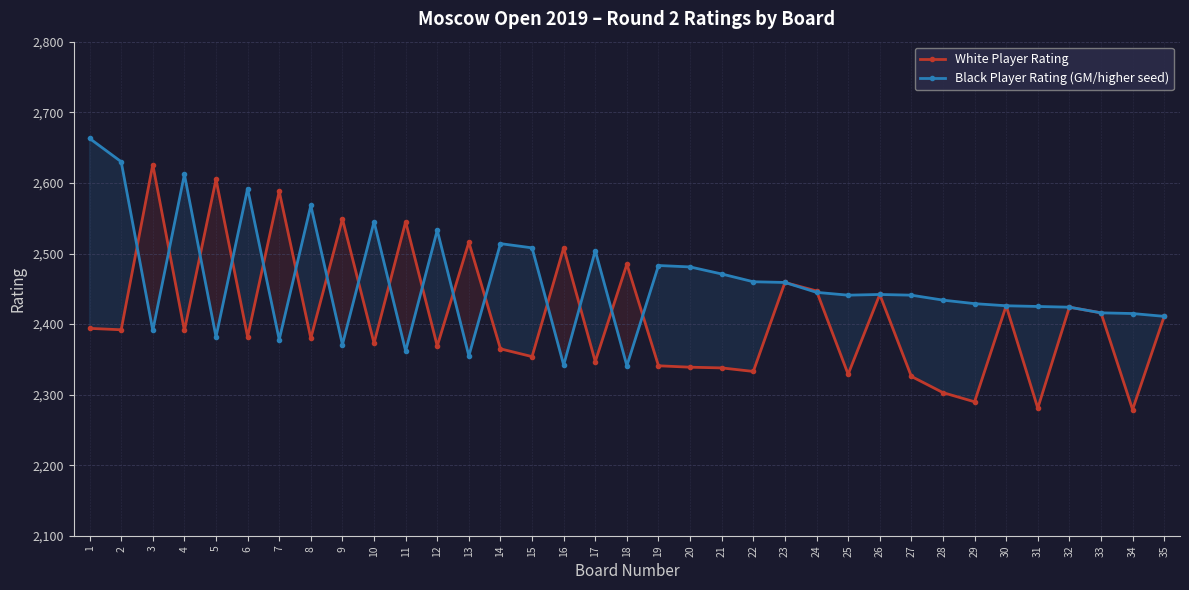

What is the sum of all Black Player Rating (GM/higher seed) values?

86094